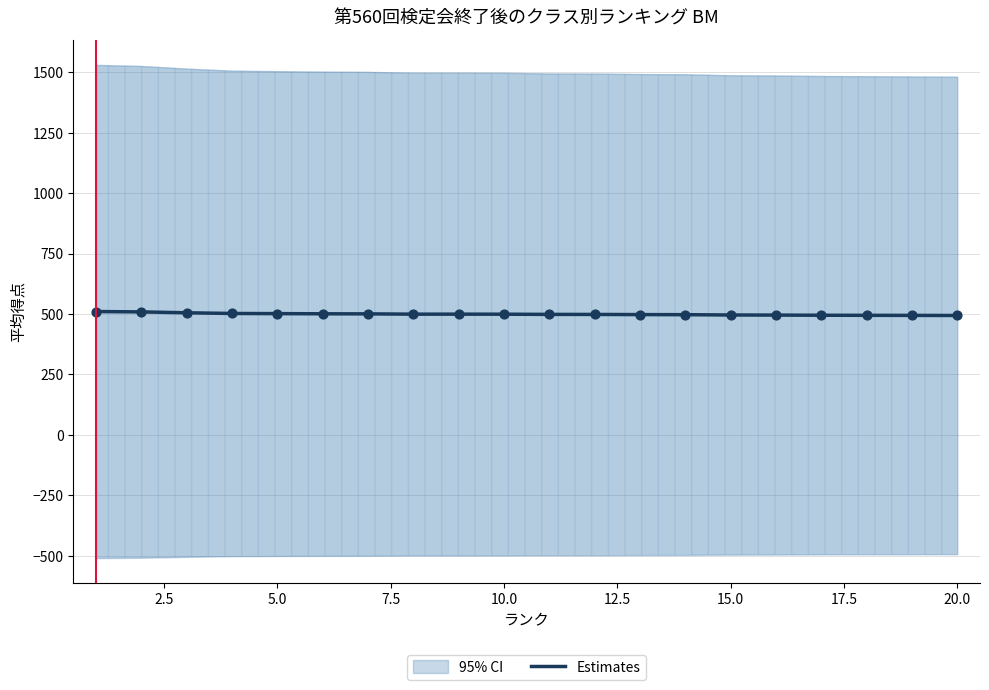

What is the minimum value for Estimates?

493.8